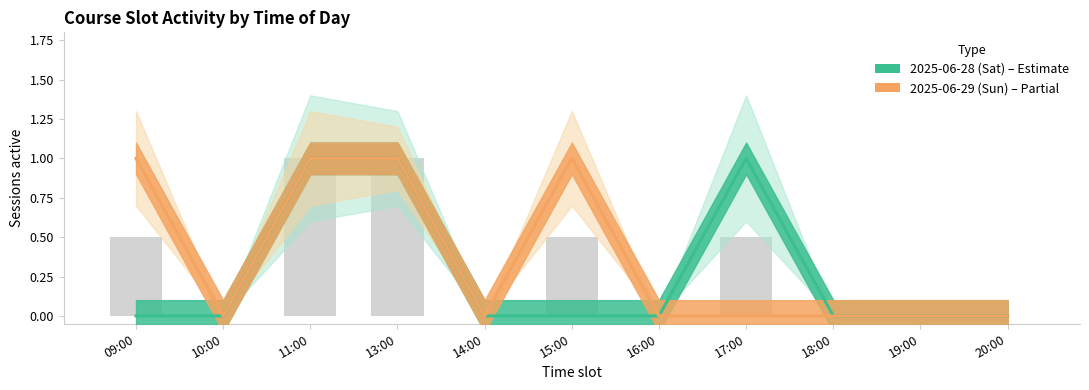

Reading left to right, extract all data points from this chart.

2025-06-28 (Sat): 09:00=0	10:00=0	11:00=1	13:00=1	14:00=0	15:00=0	16:00=0	17:00=1	18:00=0	19:00=0	20:00=0
2025-06-29 (Sun): 09:00=1	10:00=0	11:00=1	13:00=1	14:00=0	15:00=1	16:00=0	17:00=0	18:00=0	19:00=0	20:00=0